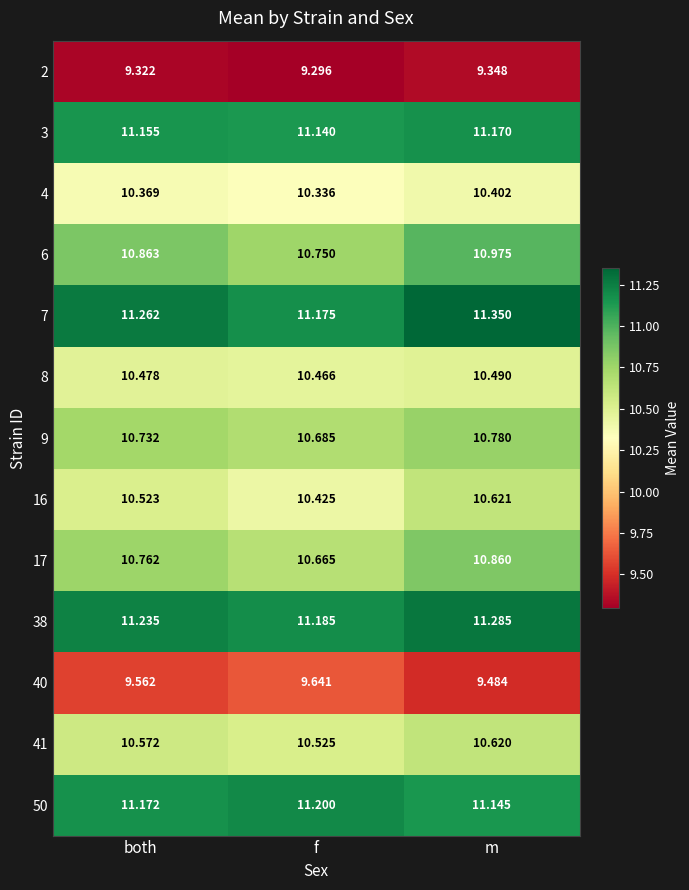

At which label is 40 closest to 9?

m